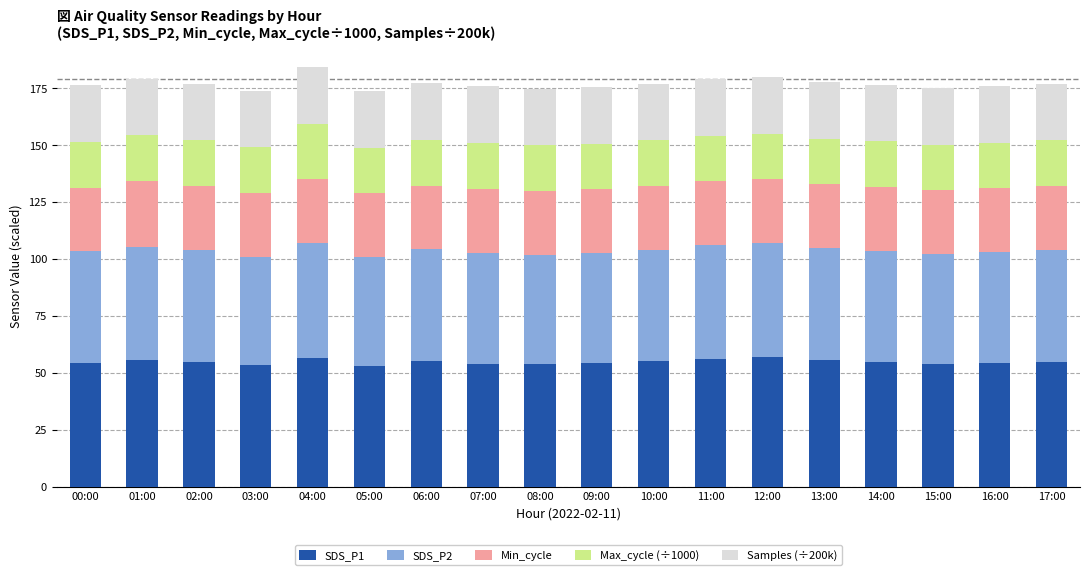

What is the total value across all series at 03:00?

174.0